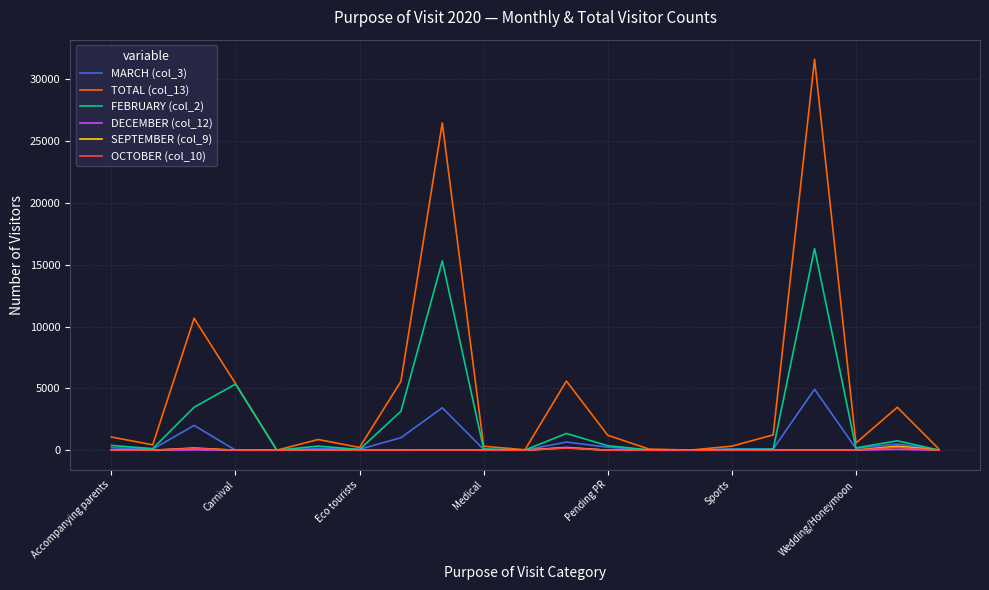

Which series has the widest spread of values?

TOTAL (col_13)